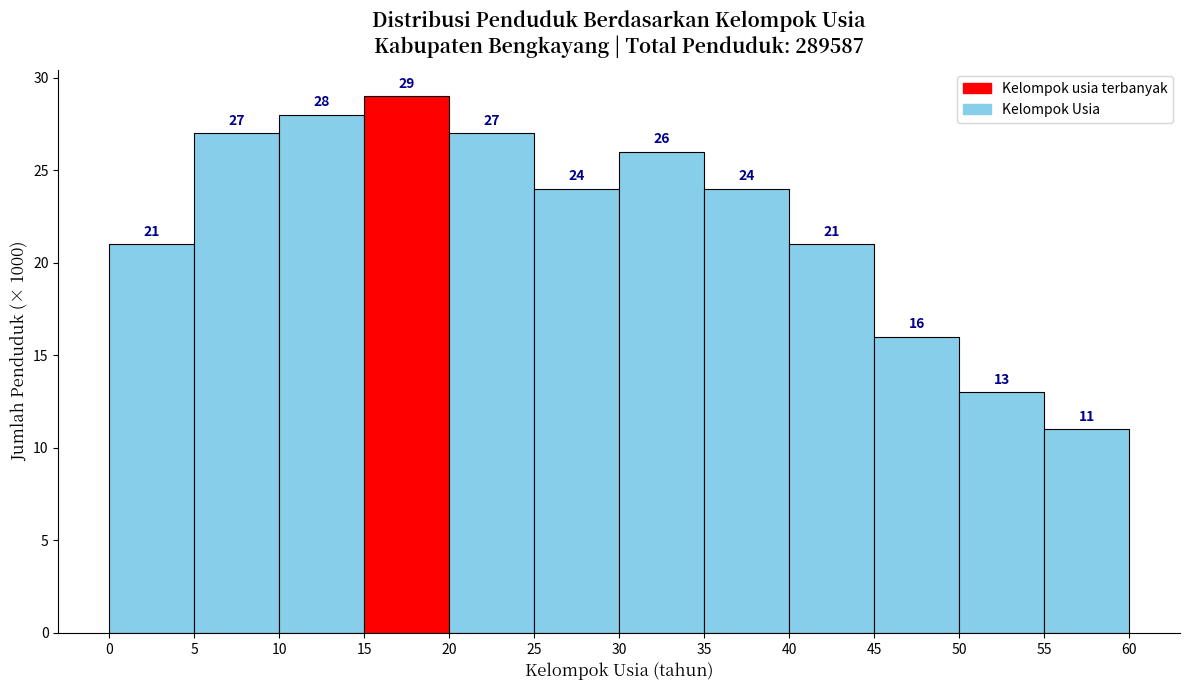

Reading left to right, list every bar in this chart as the range it spans on the x-axis followed by its height.

0 to 5: 21
5 to 10: 27
10 to 15: 28
15 to 20: 29
20 to 25: 27
25 to 30: 24
30 to 35: 26
35 to 40: 24
40 to 45: 21
45 to 50: 16
50 to 55: 13
55 to 60: 11